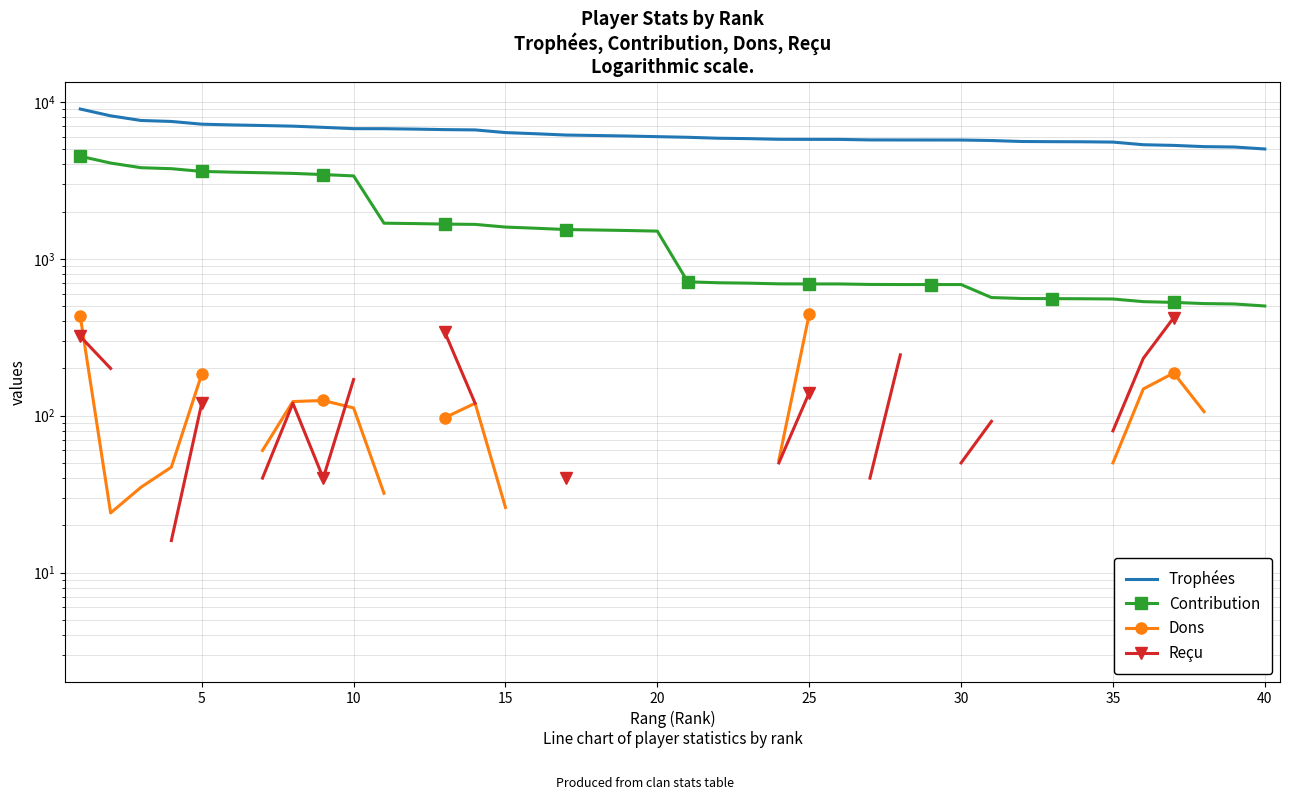

Which series ends up on top after the final intersection of Dons and Reçu?

Reçu